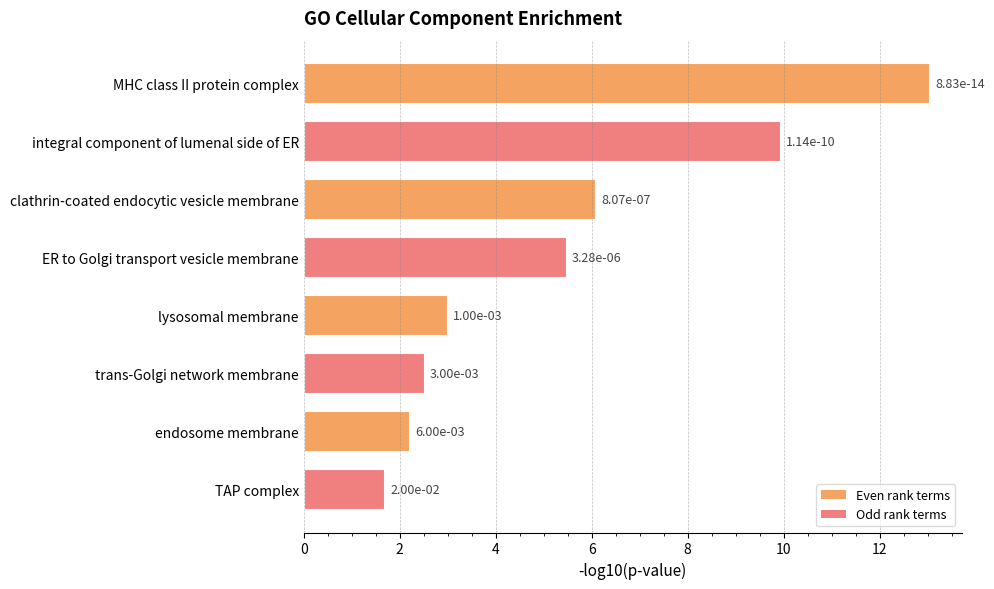

Does the chart contain any negative values?

No